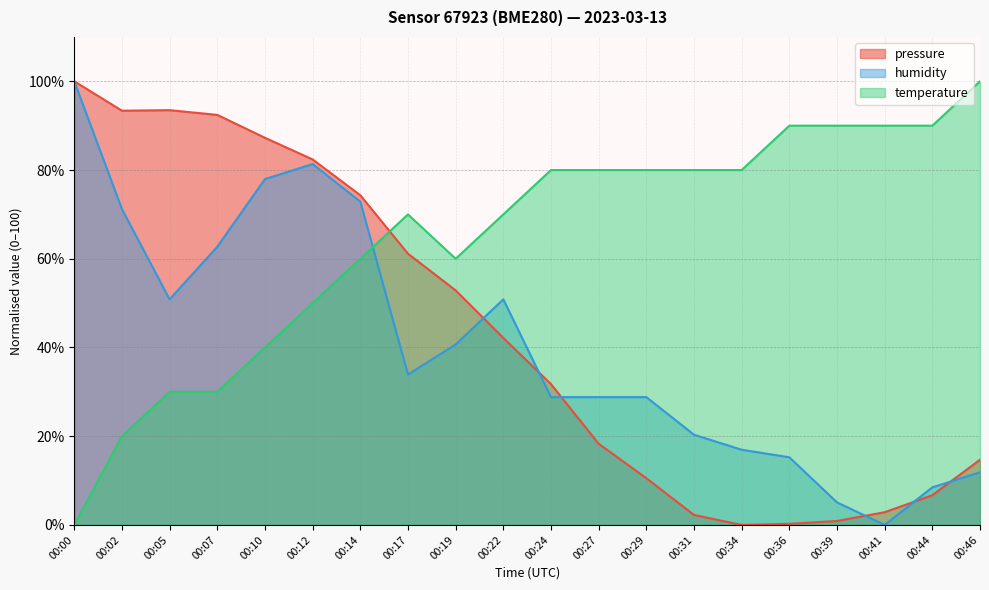

True or false: humidity has a value of 50.8 at 00:05.

True